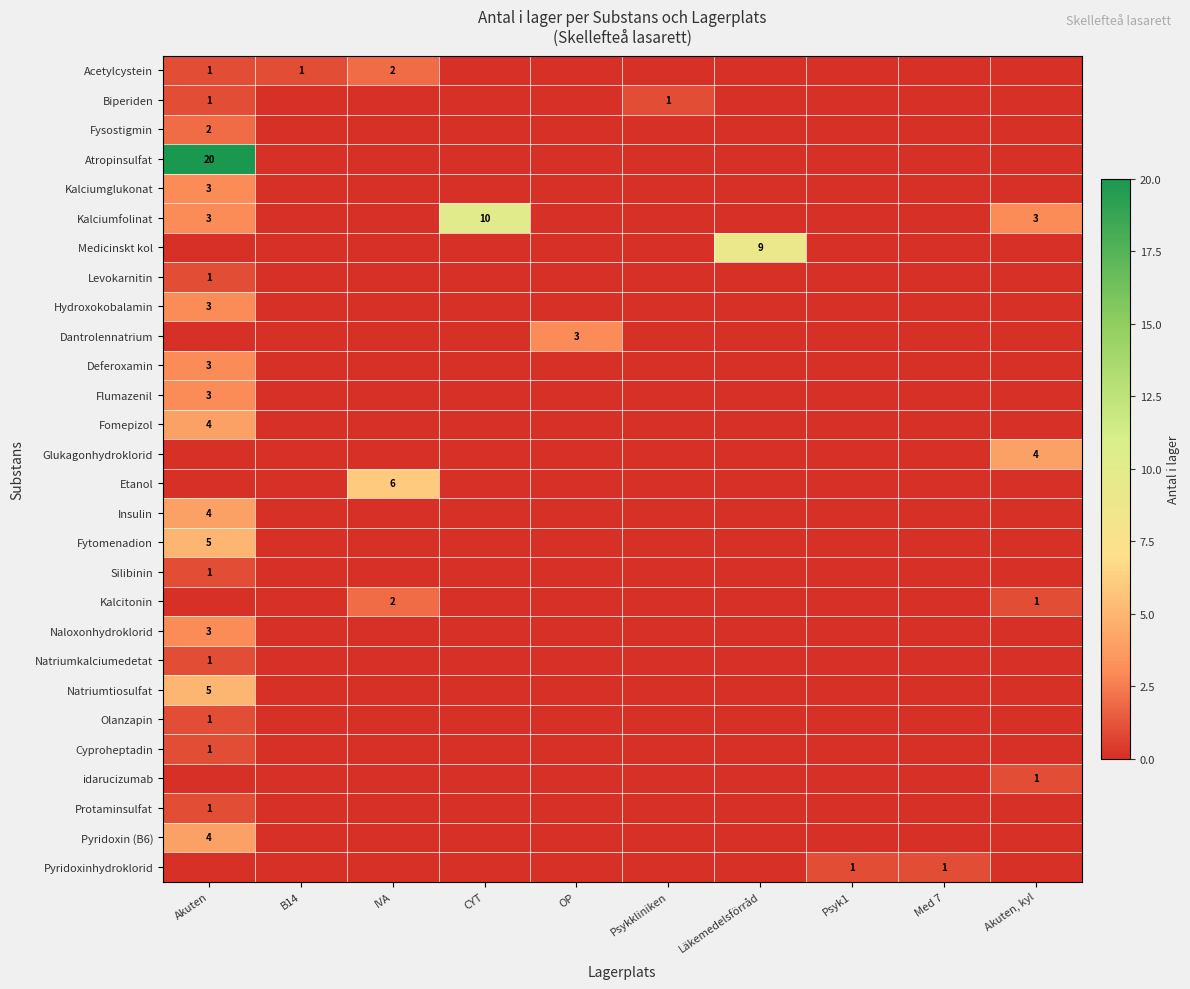

At how many categories does at least one series exceed 2?

6